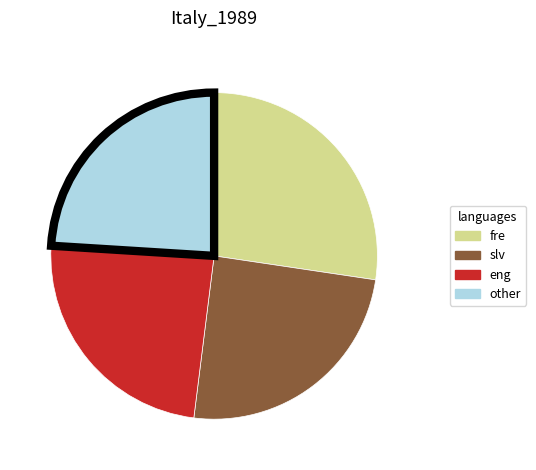

Combined, do eng and slv account for over 50%?

No